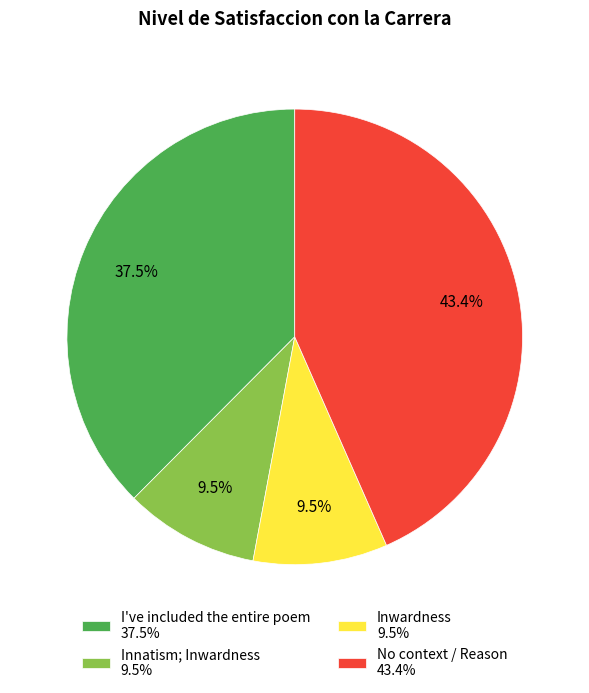

What portion of the pie excludes No context / Reason 43.4%?

56.6%